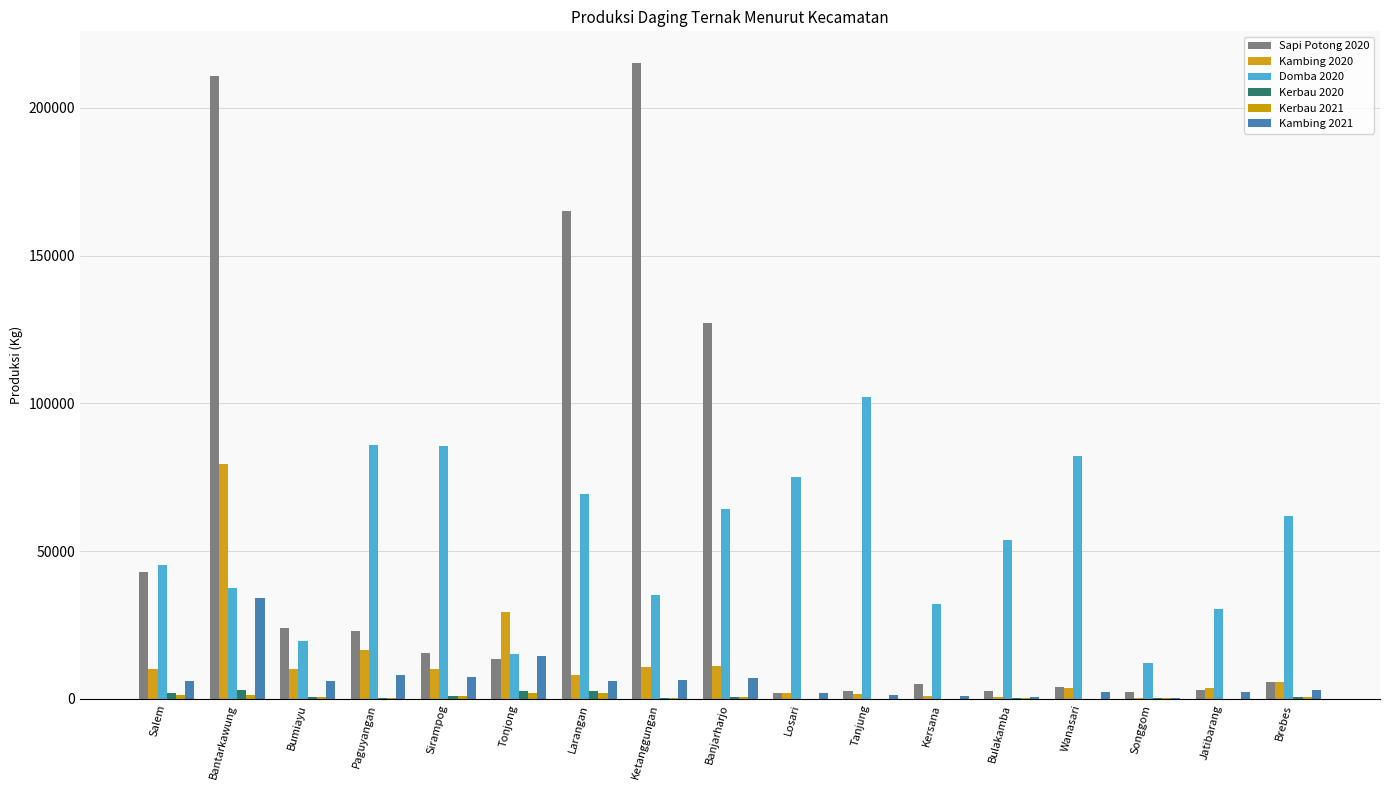

Which series changed the most between Paguyangan and Jatibarang?

Domba 2020